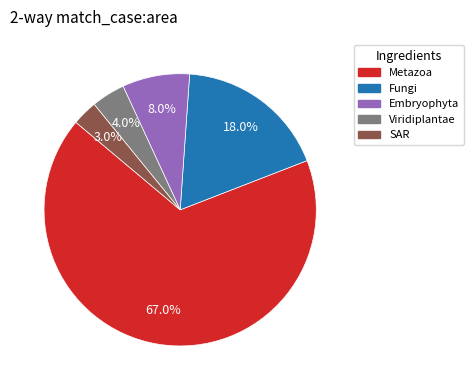

Does Fungi account for over 50% of the chart?

No